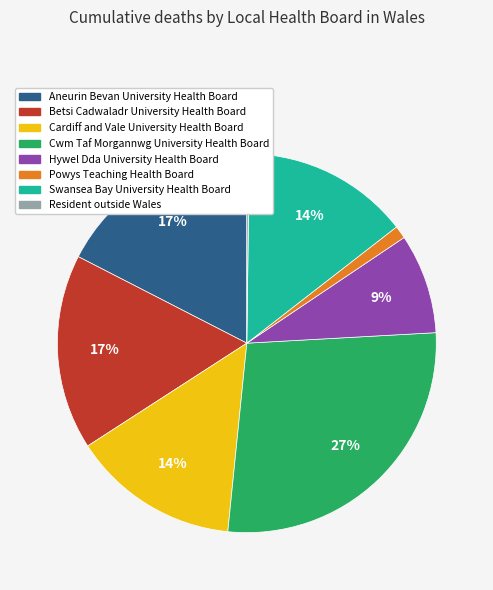

Is it true that Aneurin Bevan University Health Board is 17% of the pie?

True